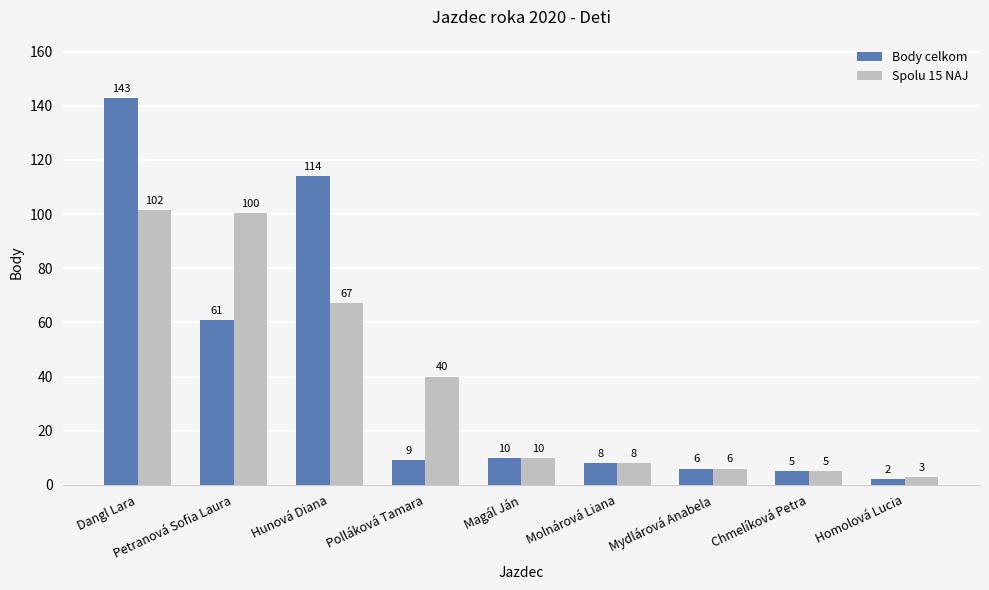

At how many categories does at least one series exceed 73?

3